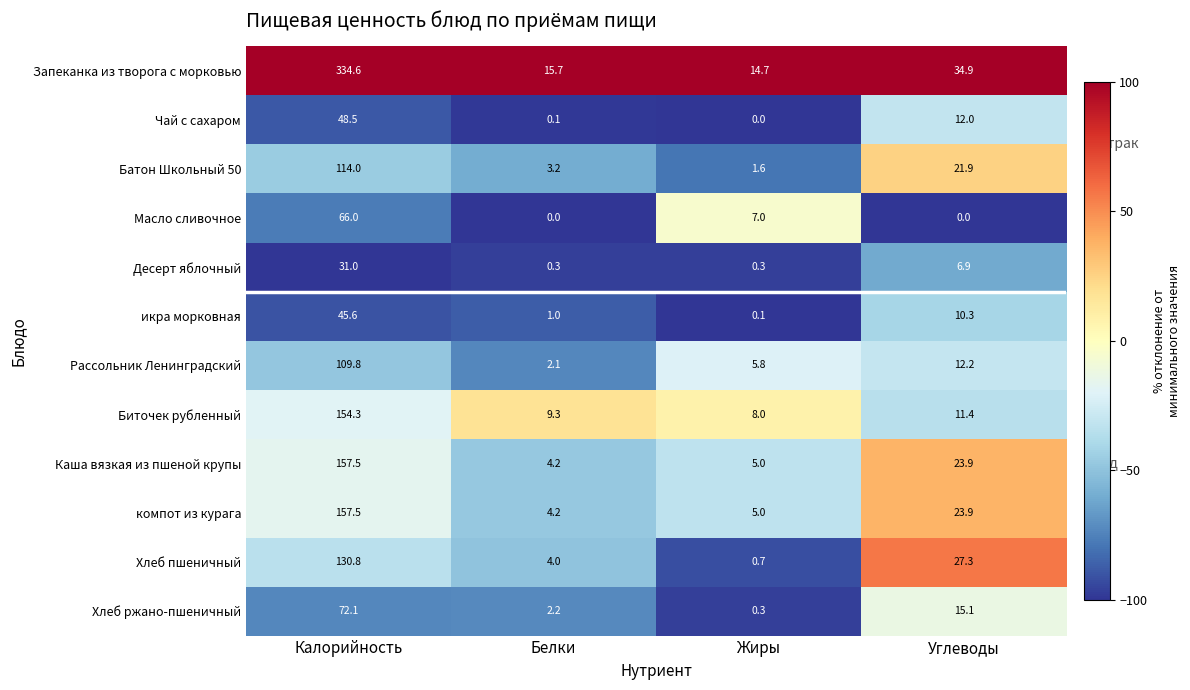

What is the difference between the maximum and minimum values in the Хлеб пшеничный series?

130.1